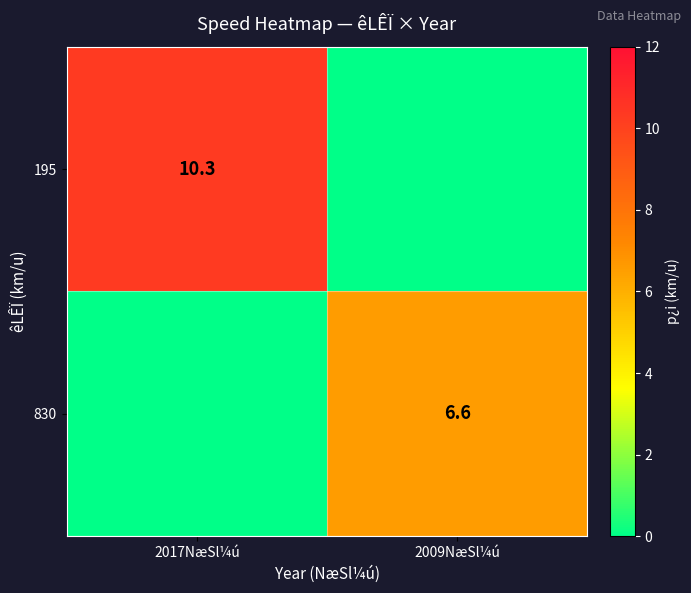

The value of 830 at 2009NæSl¼ú is 10.3. True or false?

False